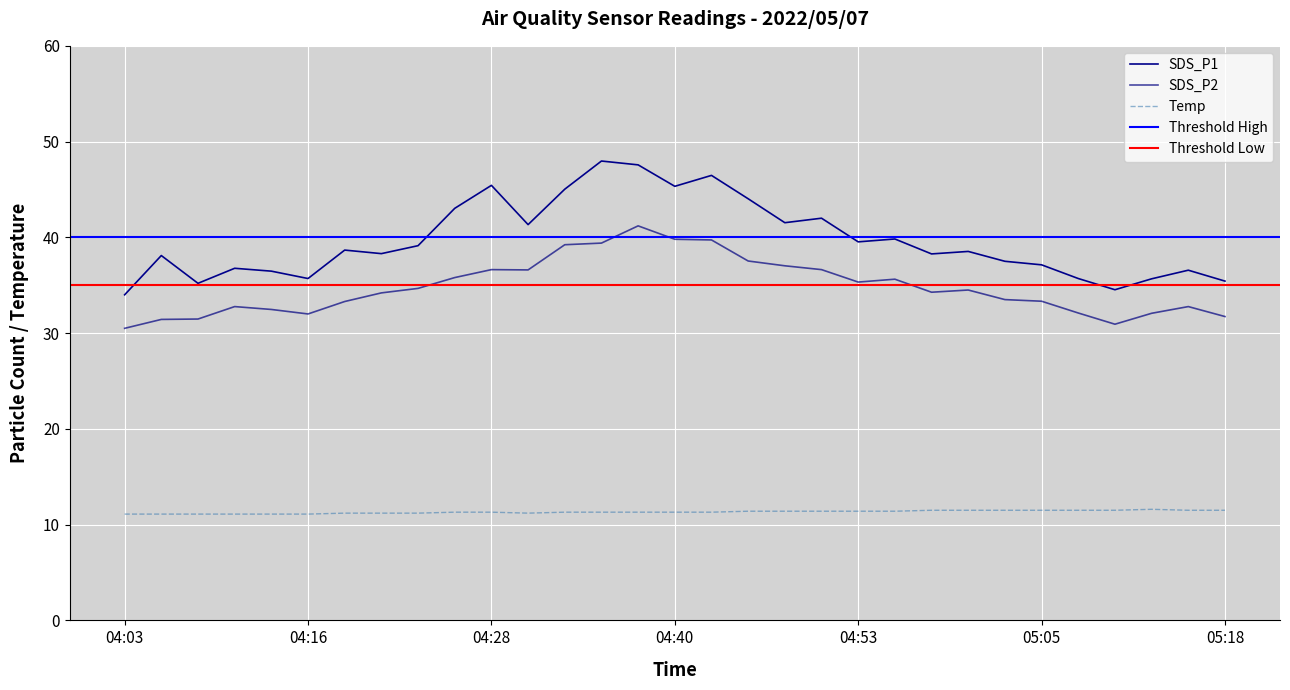

At which category does SDS_P1 reach its first local peak?

04:06